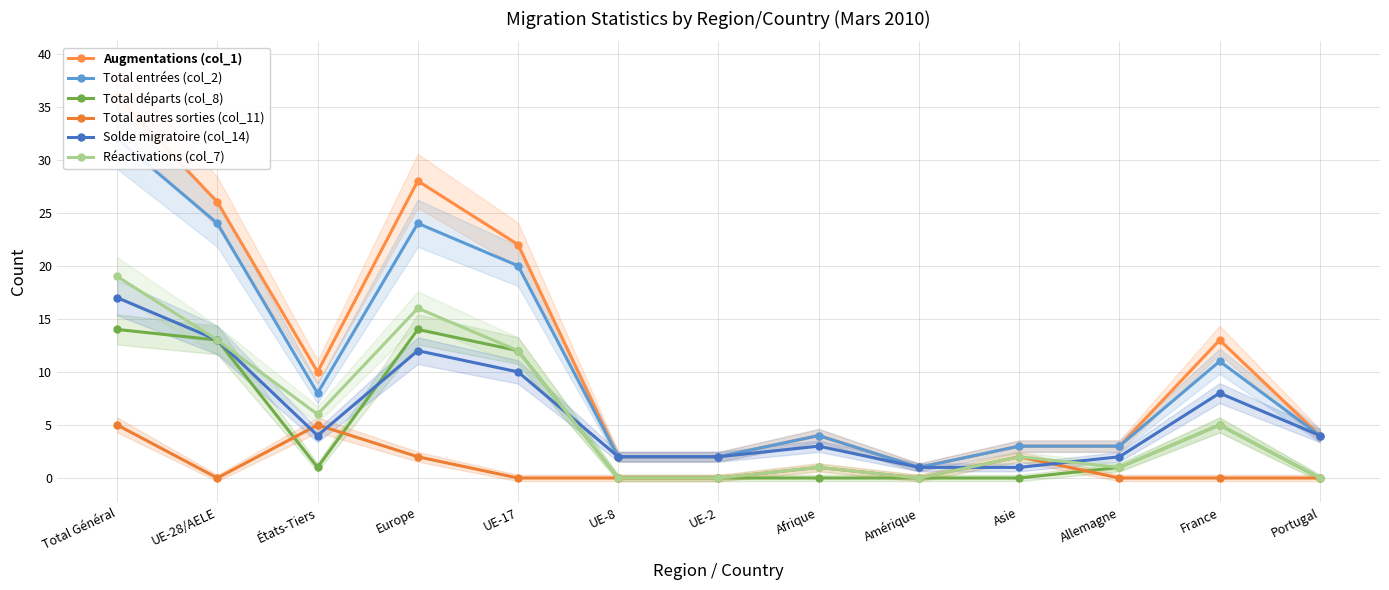

What is the label of the 13th point from the right?

Total Général